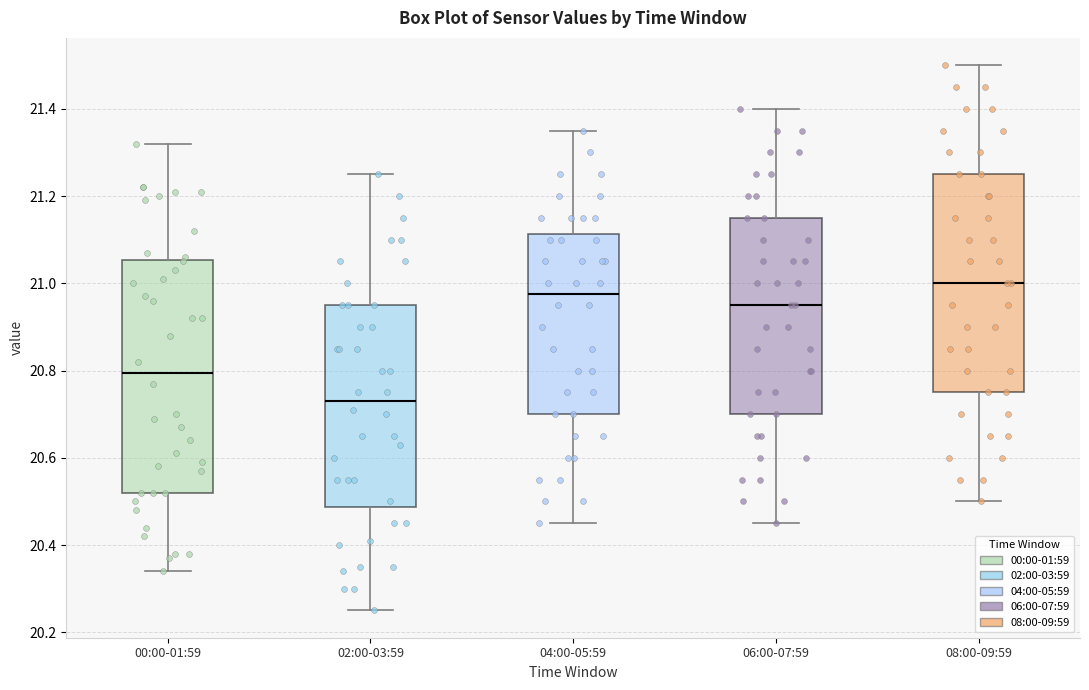

Which box is the tallest, from its lower edge to its upper edge?

00:00-01:59